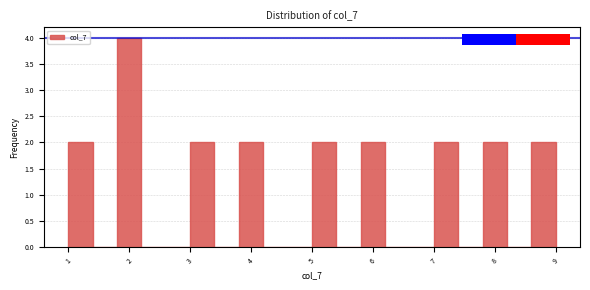

How tall is the bar that spans 3.0 to 3.4 on the x-axis? The values are not printed on the chart, so give them approximately, as read against the axis.

2